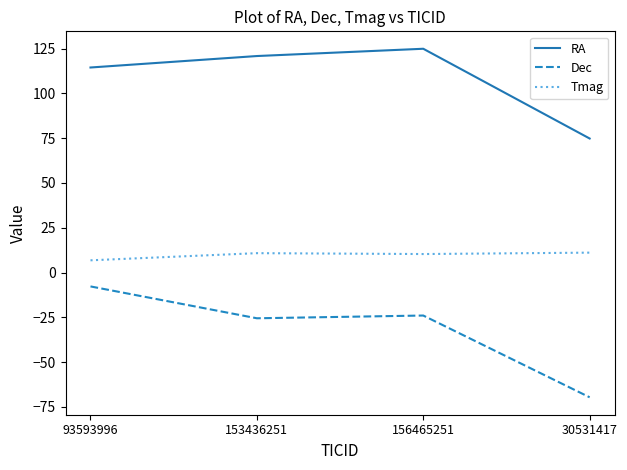

In Dec, how many points are lower than both neighbors (excluding endpoints)?

1